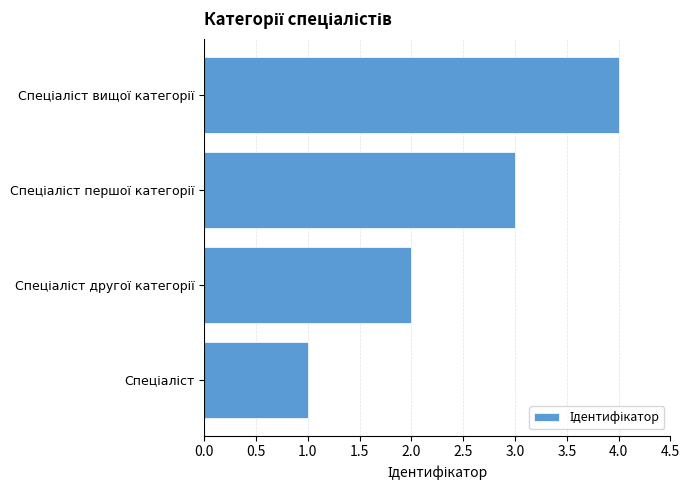

What is the greatest value displayed?

4